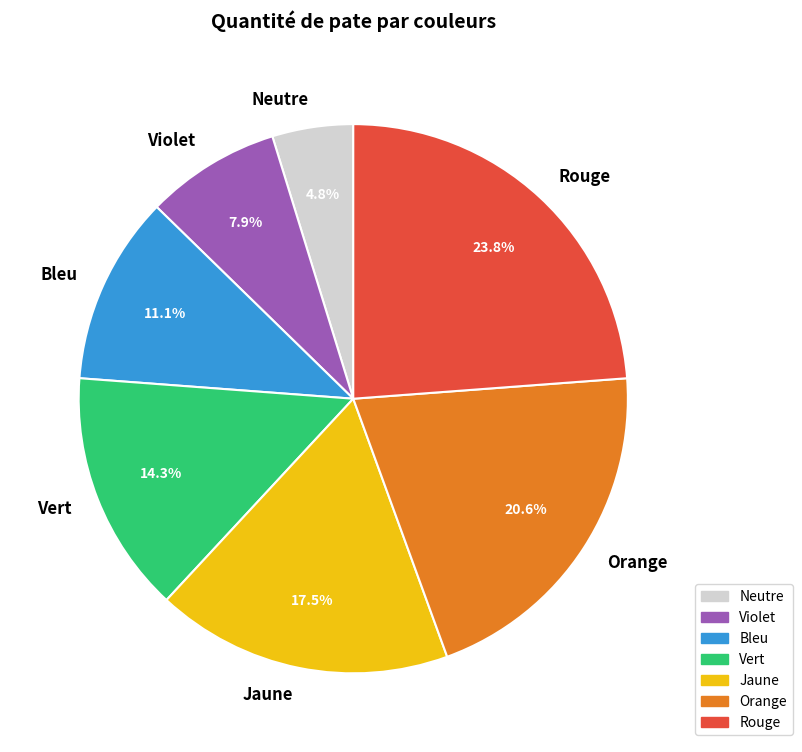

What percentage do Violet and Vert together represent?

22.2%